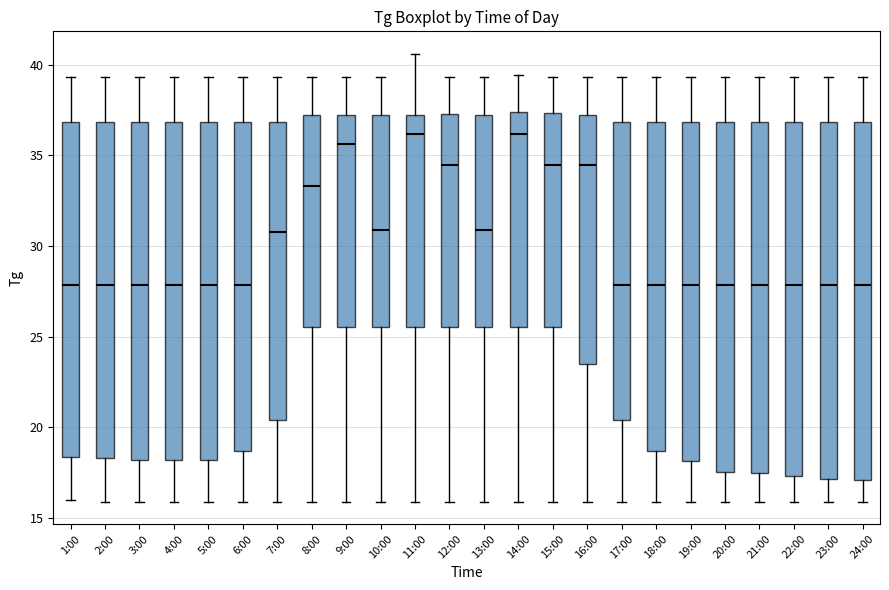

Reading left to right, read every box against the y-axis: the position of its median line, the range the box covers, and the ends of its whiskers. The values are not printed on the chart, so give them approximately, as read against the axis.

1:00: median 28.0, box 18.5 to 37.0, whiskers 16.0 to 39.5
2:00: median 28.0, box 18.5 to 37.0, whiskers 16.0 to 39.5
3:00: median 28.0, box 18.0 to 37.0, whiskers 16.0 to 39.5
4:00: median 28.0, box 18.0 to 37.0, whiskers 16.0 to 39.5
5:00: median 28.0, box 18.0 to 37.0, whiskers 16.0 to 39.5
6:00: median 28.0, box 18.5 to 37.0, whiskers 16.0 to 39.5
7:00: median 31.0, box 20.5 to 37.0, whiskers 16.0 to 39.5
8:00: median 33.5, box 25.5 to 37.0, whiskers 16.0 to 39.5
9:00: median 35.5, box 25.5 to 37.0, whiskers 16.0 to 39.5
10:00: median 31.0, box 25.5 to 37.0, whiskers 16.0 to 39.5
11:00: median 36.0, box 25.5 to 37.0, whiskers 16.0 to 40.5
12:00: median 34.5, box 25.5 to 37.5, whiskers 16.0 to 39.5
13:00: median 31.0, box 25.5 to 37.0, whiskers 16.0 to 39.5
14:00: median 36.0, box 25.5 to 37.5, whiskers 16.0 to 39.5
15:00: median 34.5, box 25.5 to 37.5, whiskers 16.0 to 39.5
16:00: median 34.5, box 23.5 to 37.0, whiskers 16.0 to 39.5
17:00: median 28.0, box 20.5 to 37.0, whiskers 16.0 to 39.5
18:00: median 28.0, box 18.5 to 37.0, whiskers 16.0 to 39.5
19:00: median 28.0, box 18.0 to 37.0, whiskers 16.0 to 39.5
20:00: median 28.0, box 17.5 to 37.0, whiskers 16.0 to 39.5
21:00: median 28.0, box 17.5 to 37.0, whiskers 16.0 to 39.5
22:00: median 28.0, box 17.5 to 37.0, whiskers 16.0 to 39.5
23:00: median 28.0, box 17.0 to 37.0, whiskers 16.0 to 39.5
24:00: median 28.0, box 17.0 to 37.0, whiskers 16.0 to 39.5